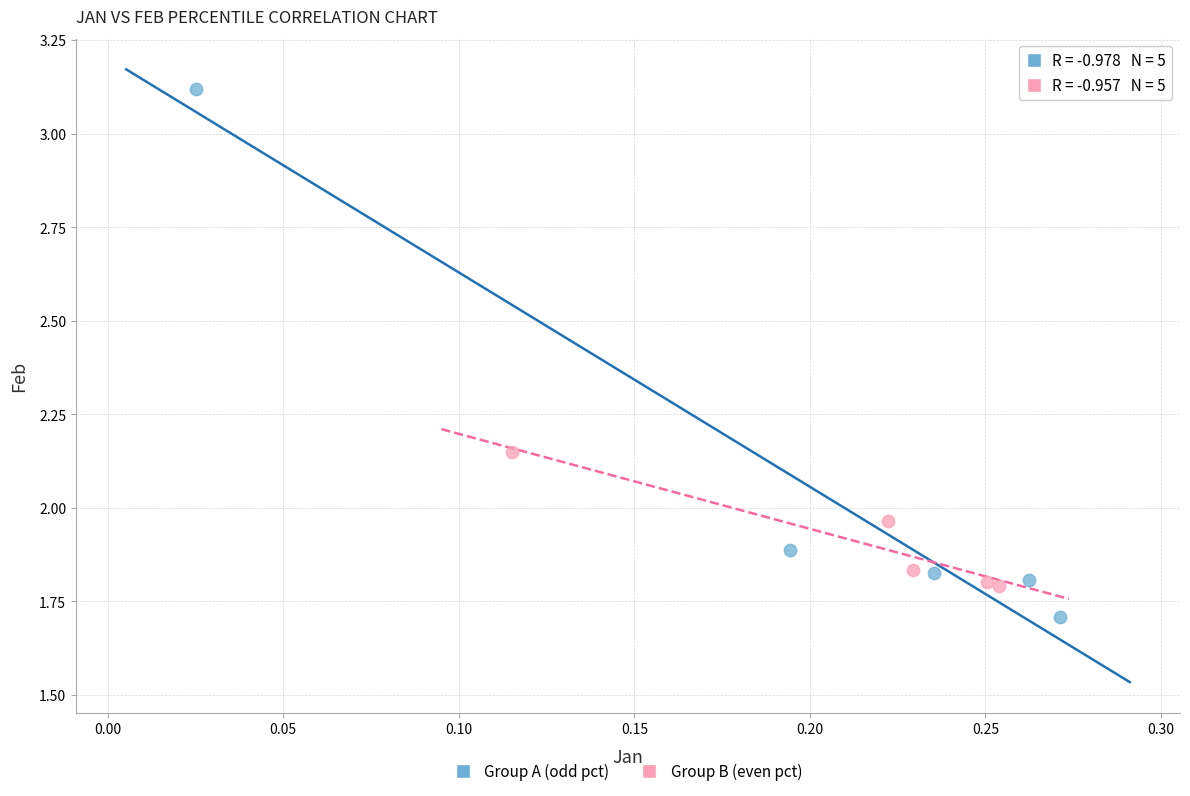

Which series contains the lowest Y value?

Group A (odd pct)